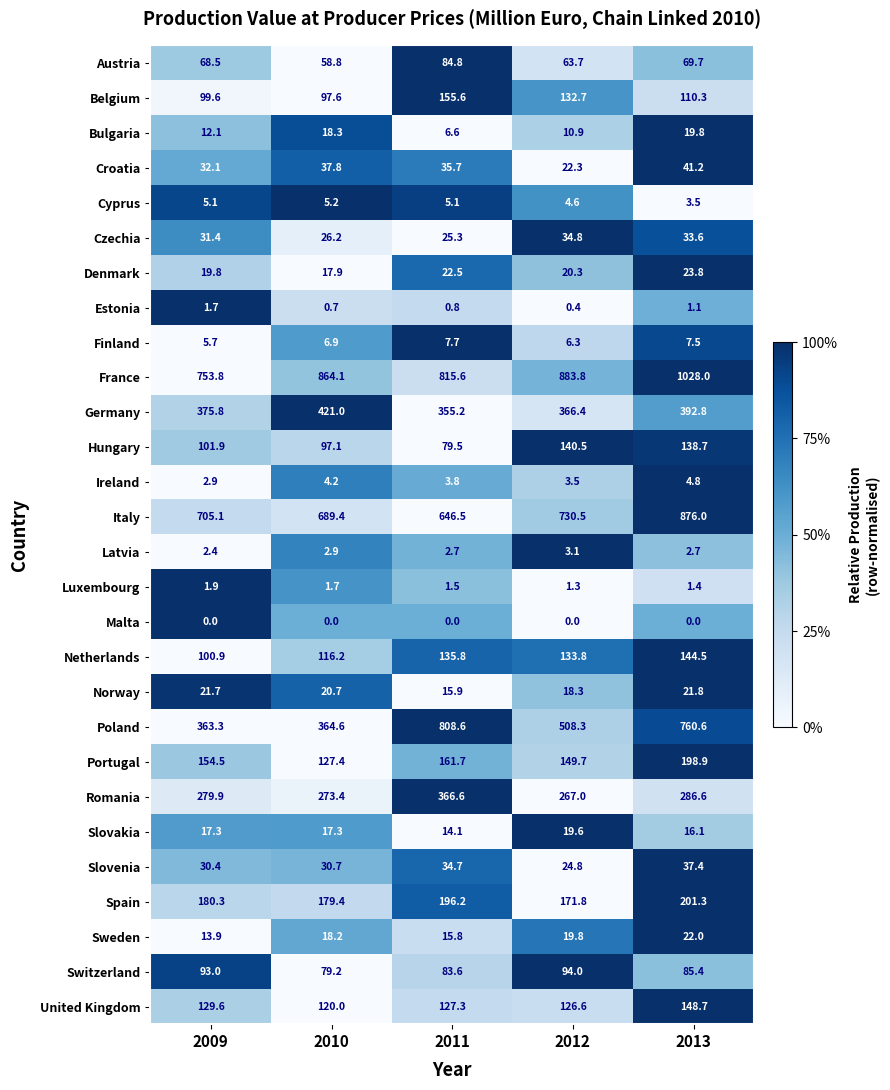

Count the number of data series in this chart.

28